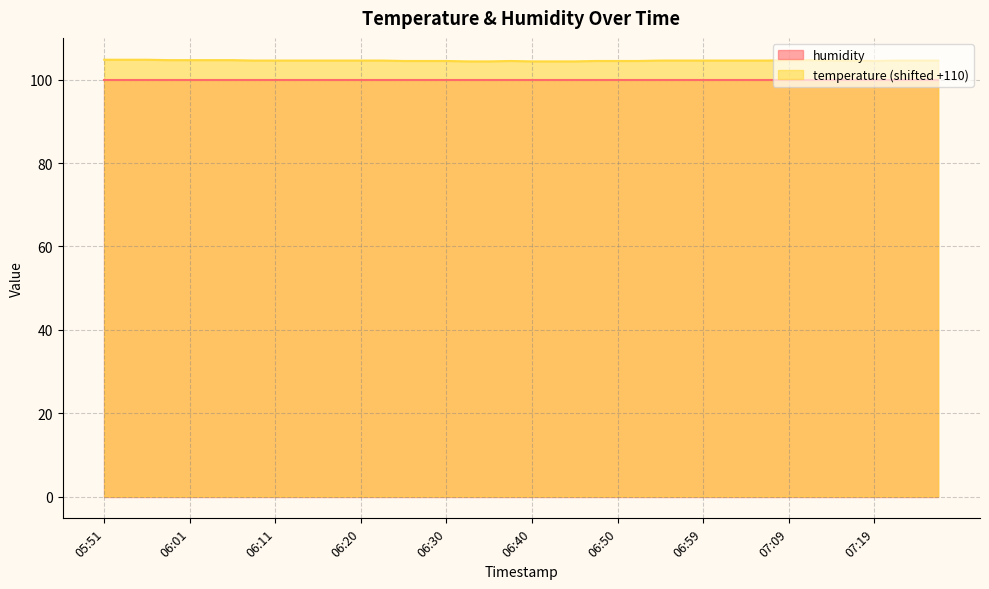

How many categories are shown in the chart?

40